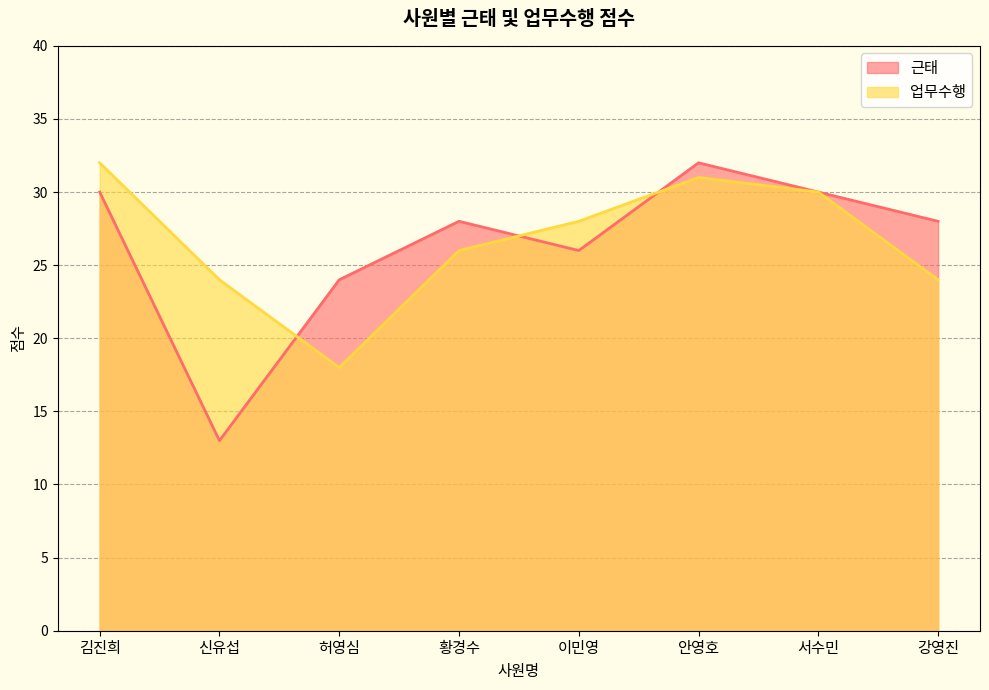

Does the chart display data point markers on the line(s)?

No